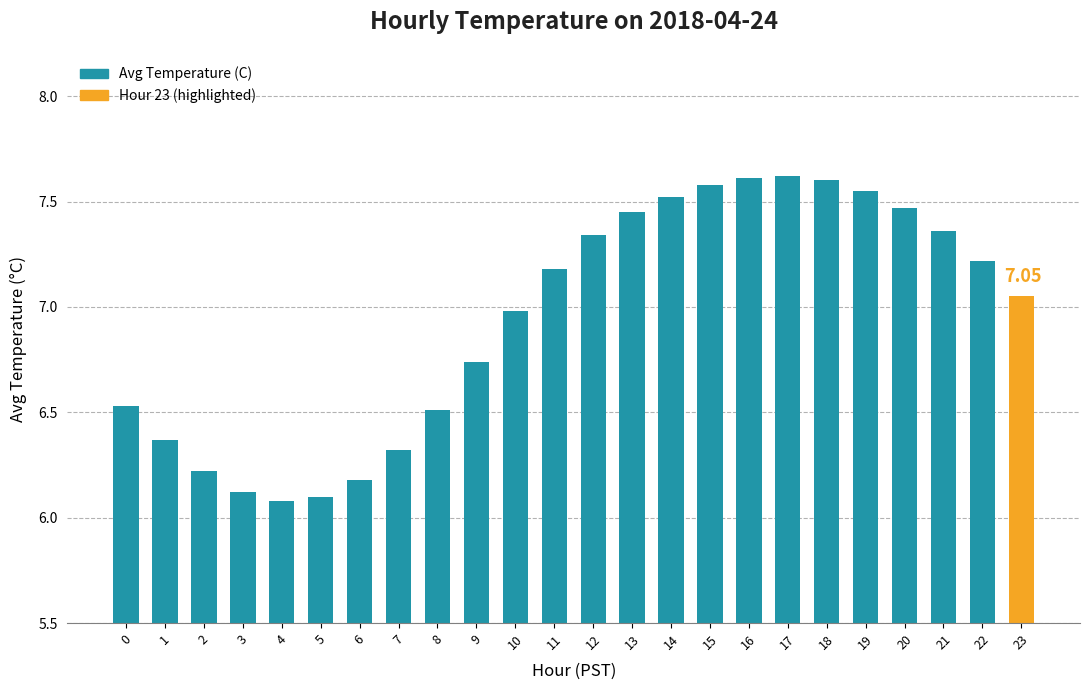

What is the change in value from 5 to 6?

+0.1